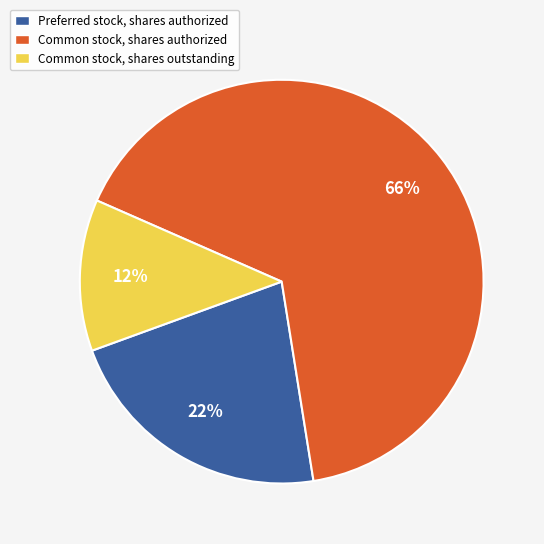

Do Common stock, shares outstanding and Preferred stock, shares authorized together represent more than half of the pie?

No